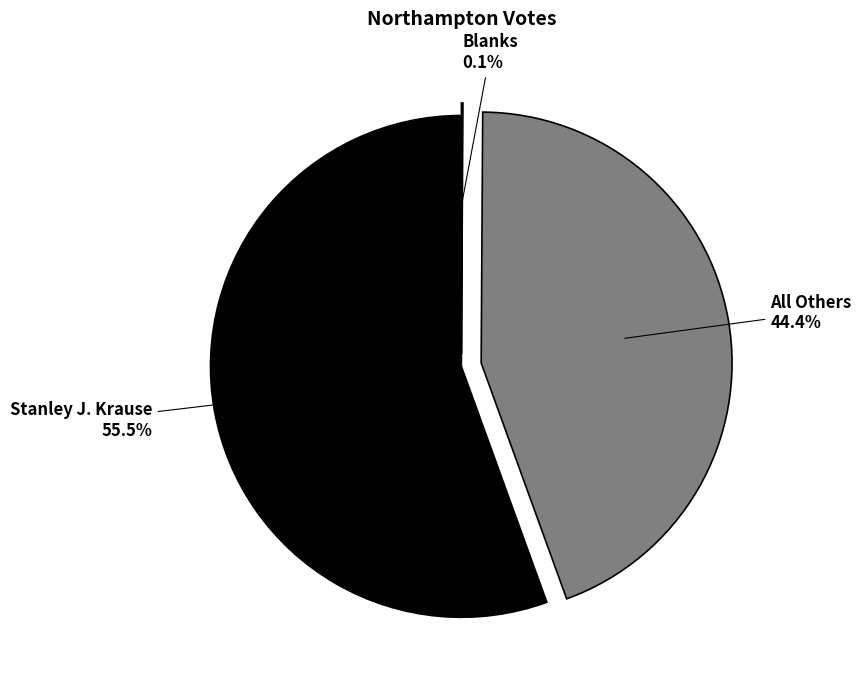

Which category has the biggest portion of the pie?

Stanley J. Krause